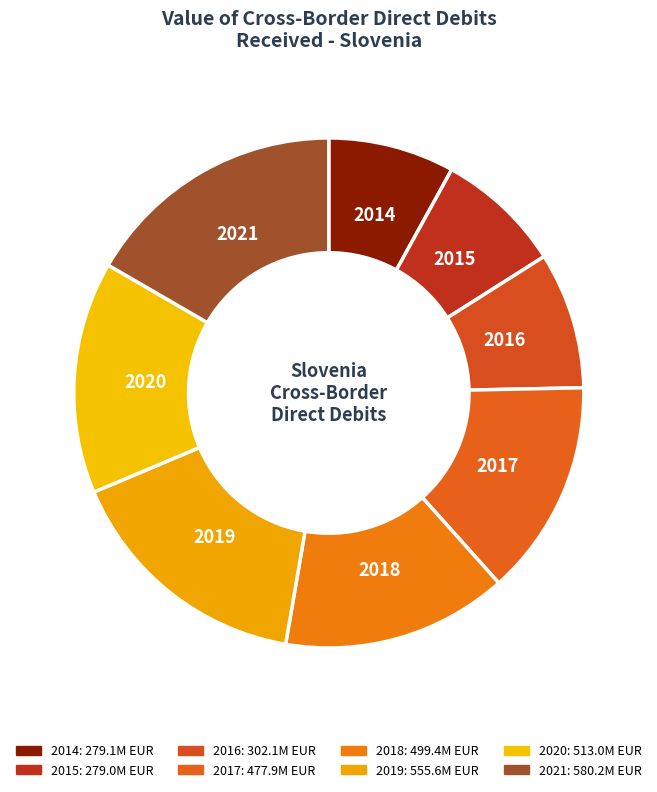

Is it true that 2014 is 8% of the pie?

True